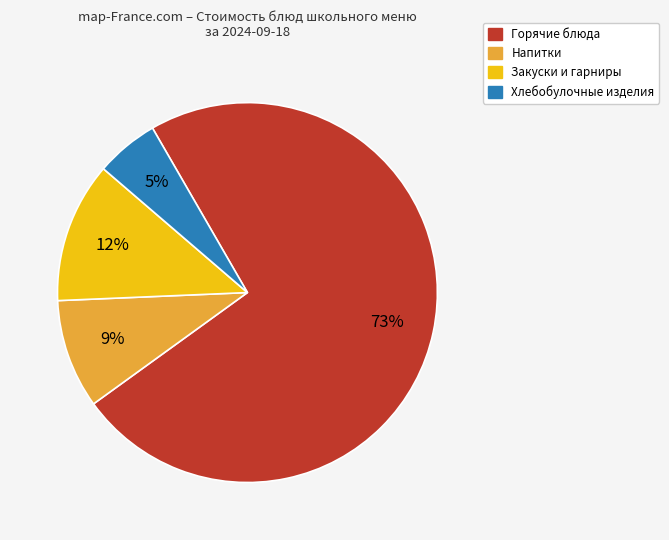

To the nearest percent, what is the average slice percentage?

25%